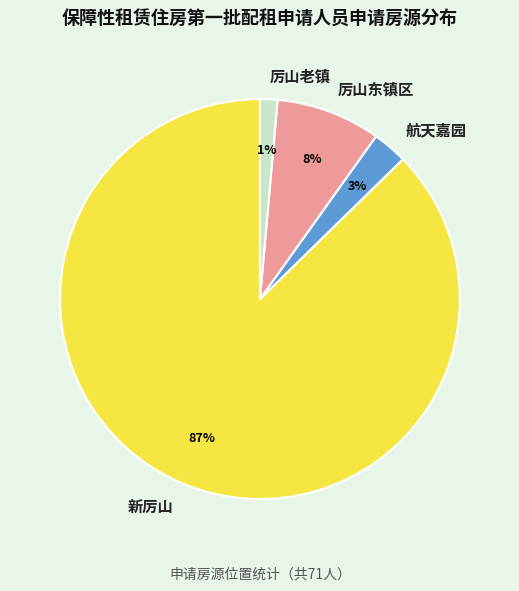

Do 厉山老镇 and 厉山东镇区 together represent more than half of the pie?

No